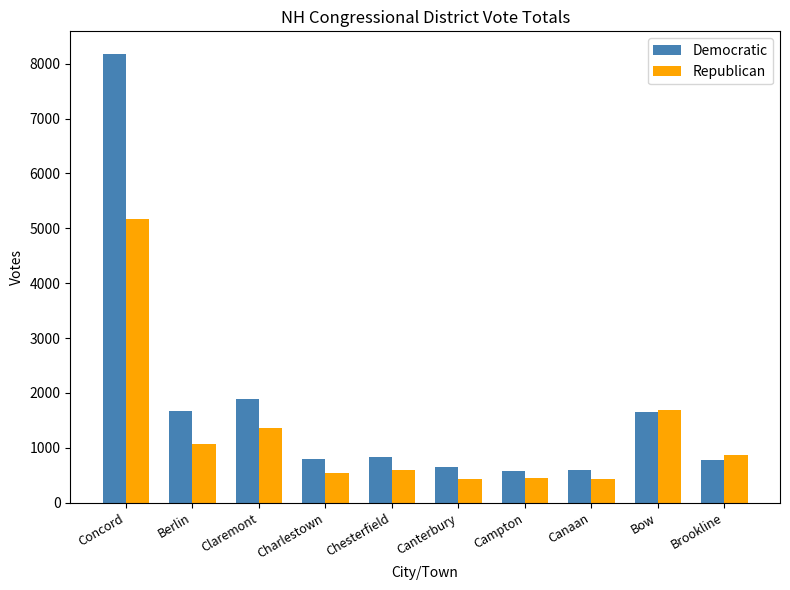

What is the approximate value of Republican at Canterbury, to the nearest 50?

450